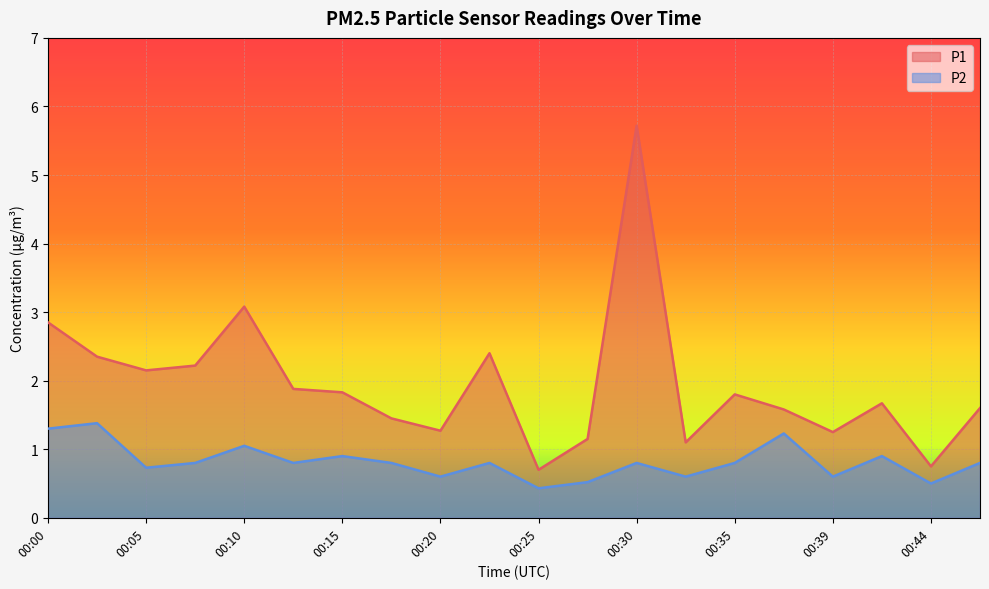

How many lines are shown in the chart?

2